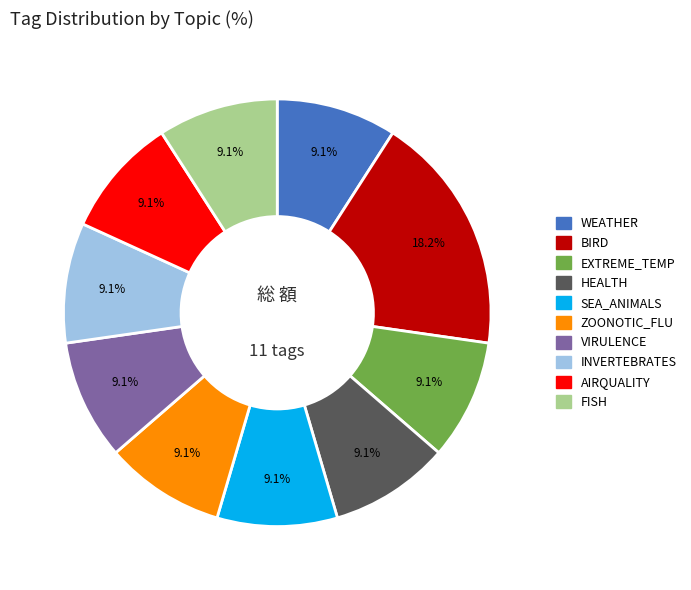

How many segments does this pie chart have?

10